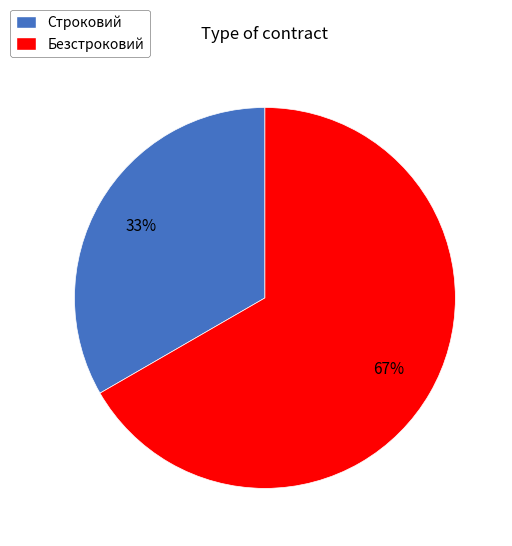

Is it true that Безстроковий is 67% of the pie?

True